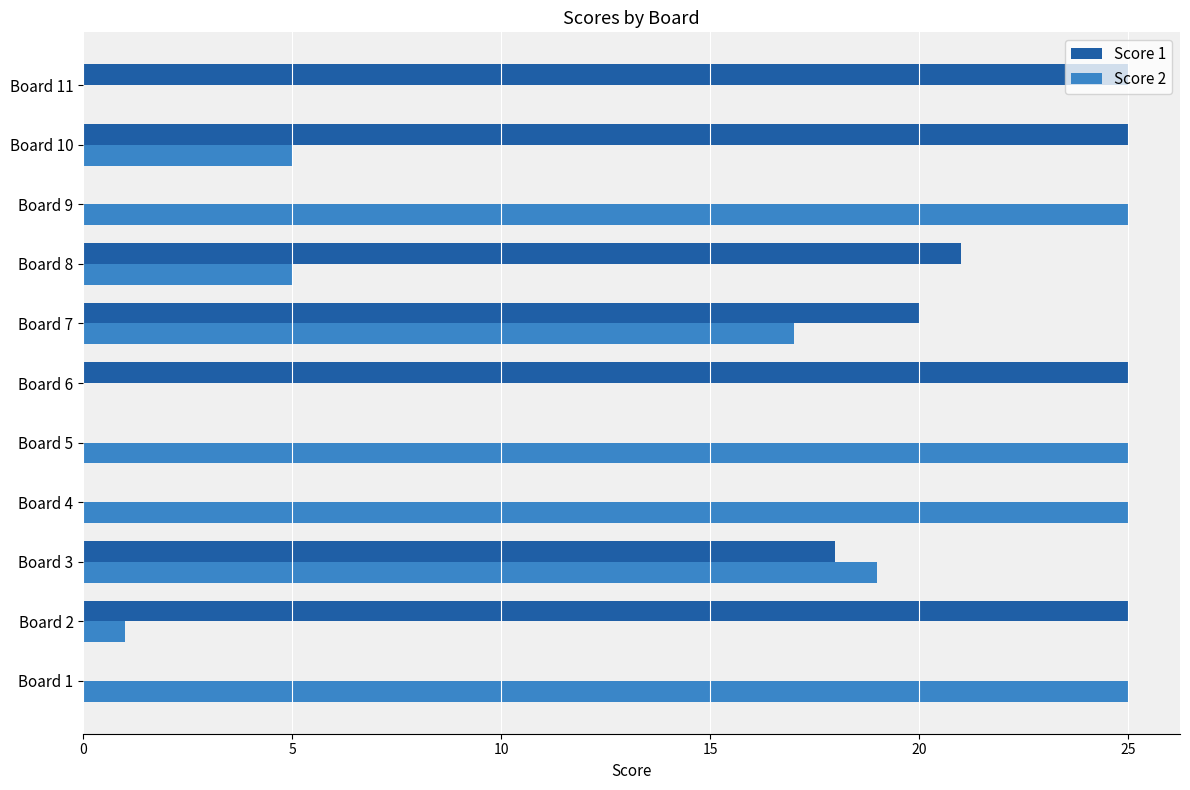

What is the greatest value displayed?

25